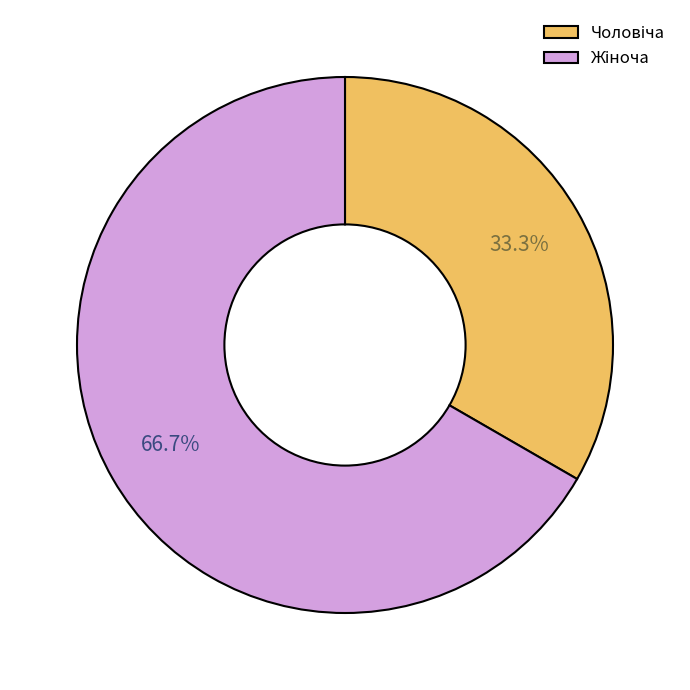

Does any single category account for the majority?

Yes